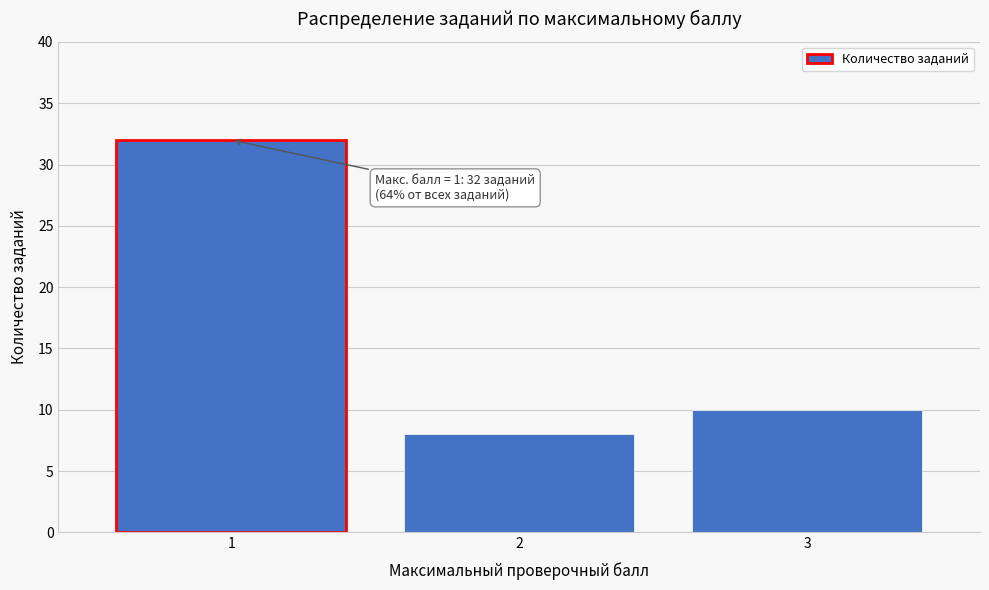

Reading left to right, transcribe all the data shown in this chart.

1=32	2=8	3=10